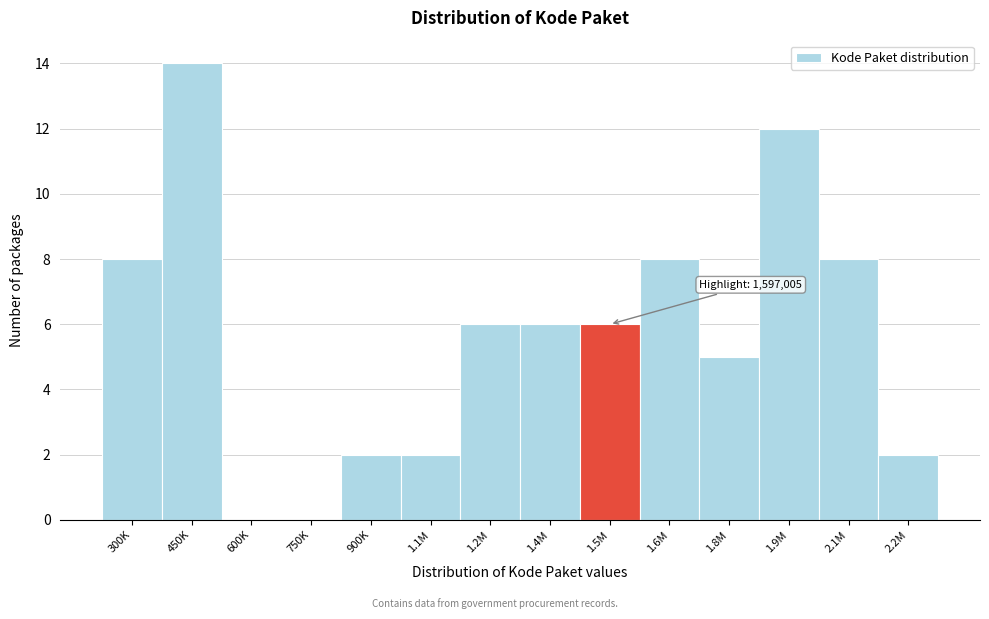

Reading left to right, list all the values displayed in this chart.

300K=8	450K=14	600K=0	750K=0	900K=2	1.1M=2	1.2M=6	1.4M=6	1.5M=6	1.6M=8	1.8M=5	1.9M=12	2.1M=8	2.2M=2